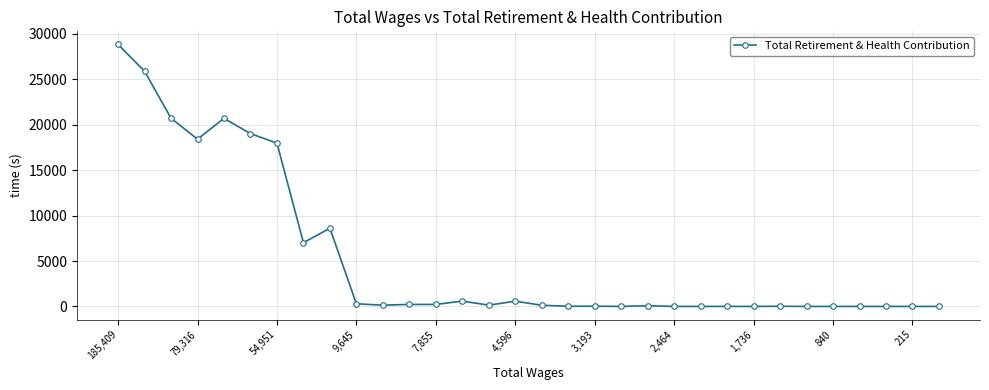

What is the maximum value shown in the chart?

28841